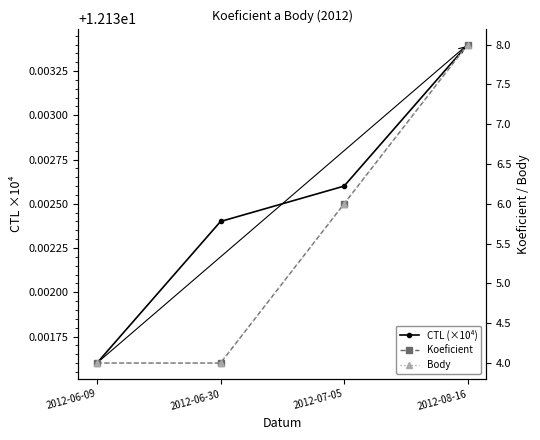

Is the value of CTL (×10⁴) at 2012-08-16 greater than the value of Body at 2012-06-09?

Yes